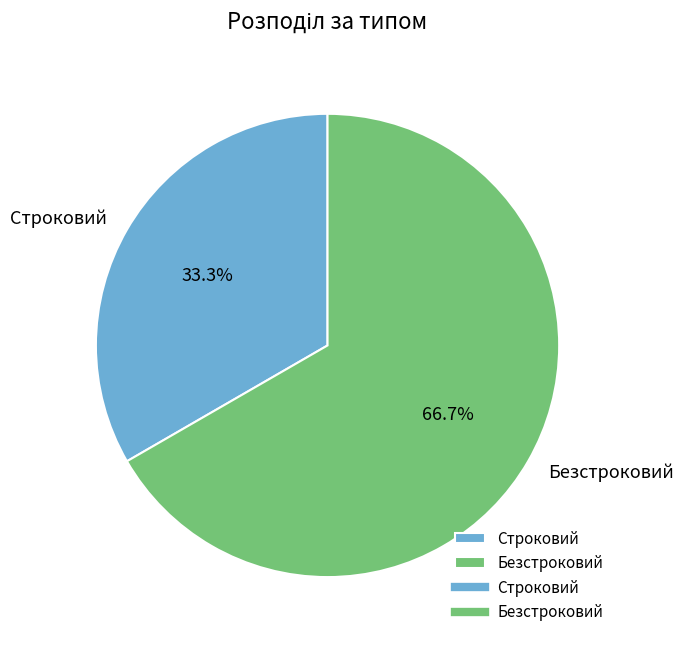

What is the ratio of the value at Безстроковий to the value at Строковий?

2.0